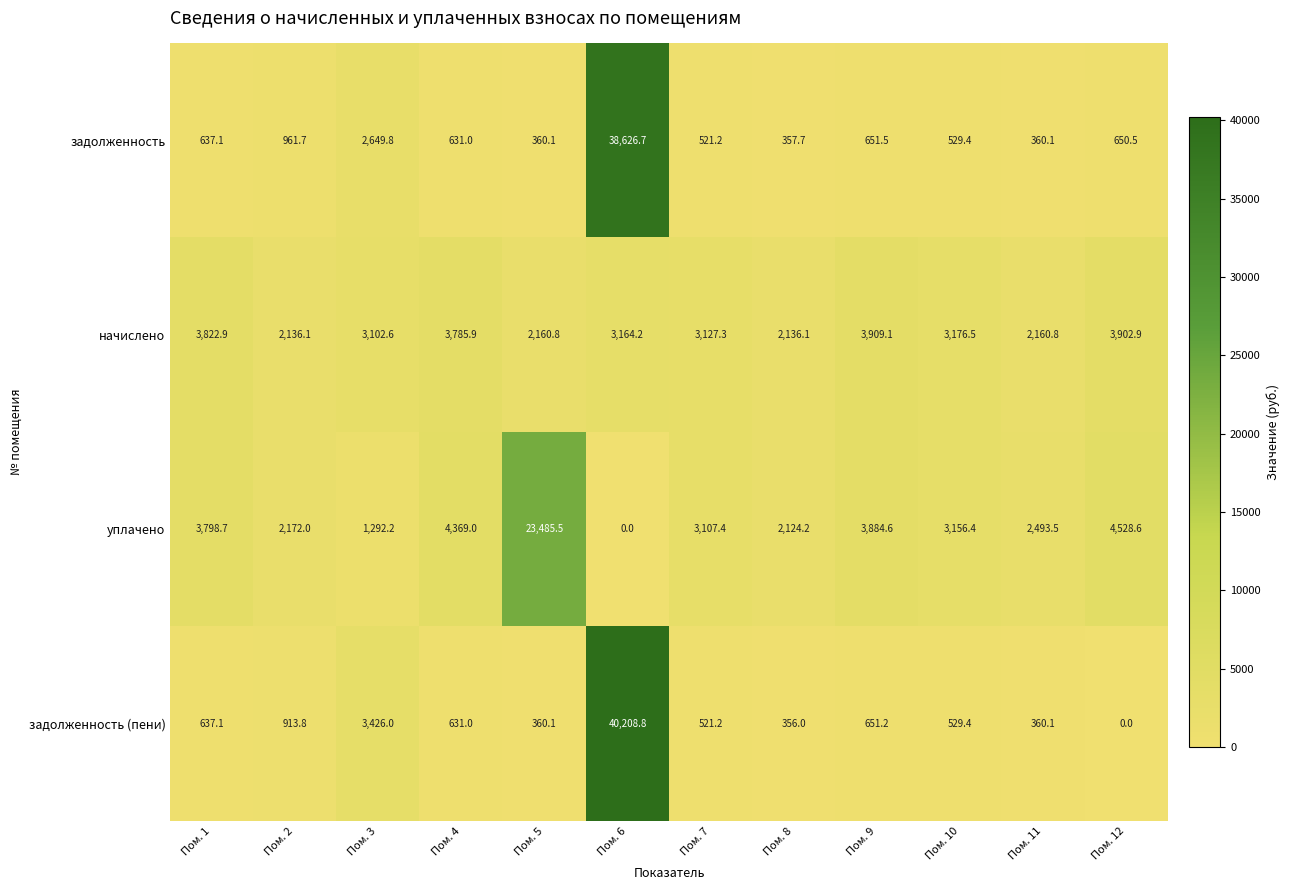

Rank the series by their maximum value, from highest to lowest.

задолженность (пени), задолженность, уплачено, начислено